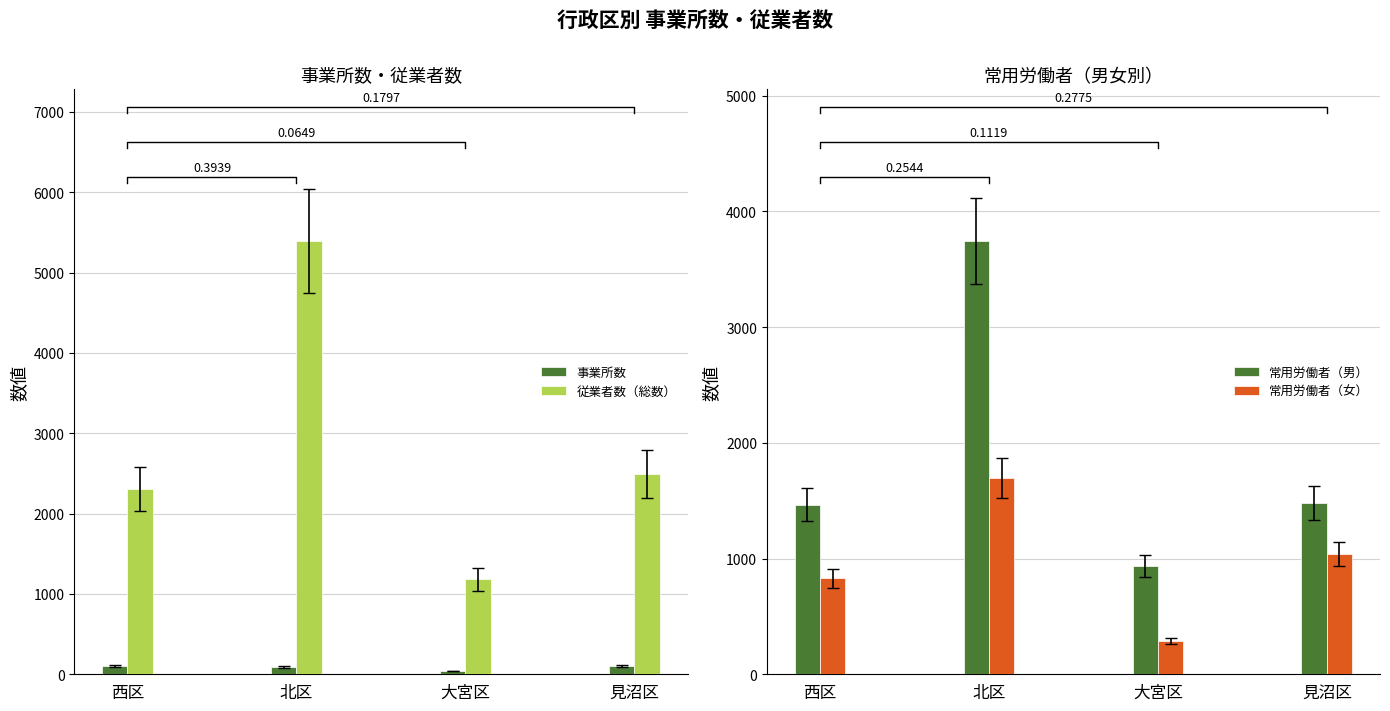

What is the label of the 4th bar from the right?

西区